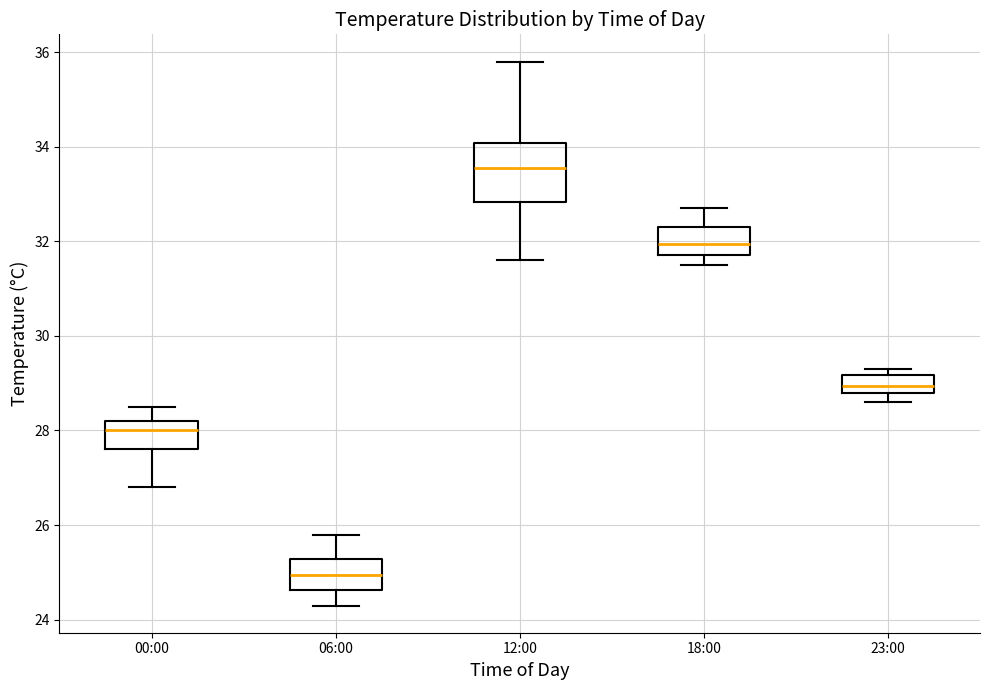

Where does the lower whisker of the box for 06:00 end on the y-axis? The values are not printed on the chart, so give them approximately, as read against the axis.

24.4